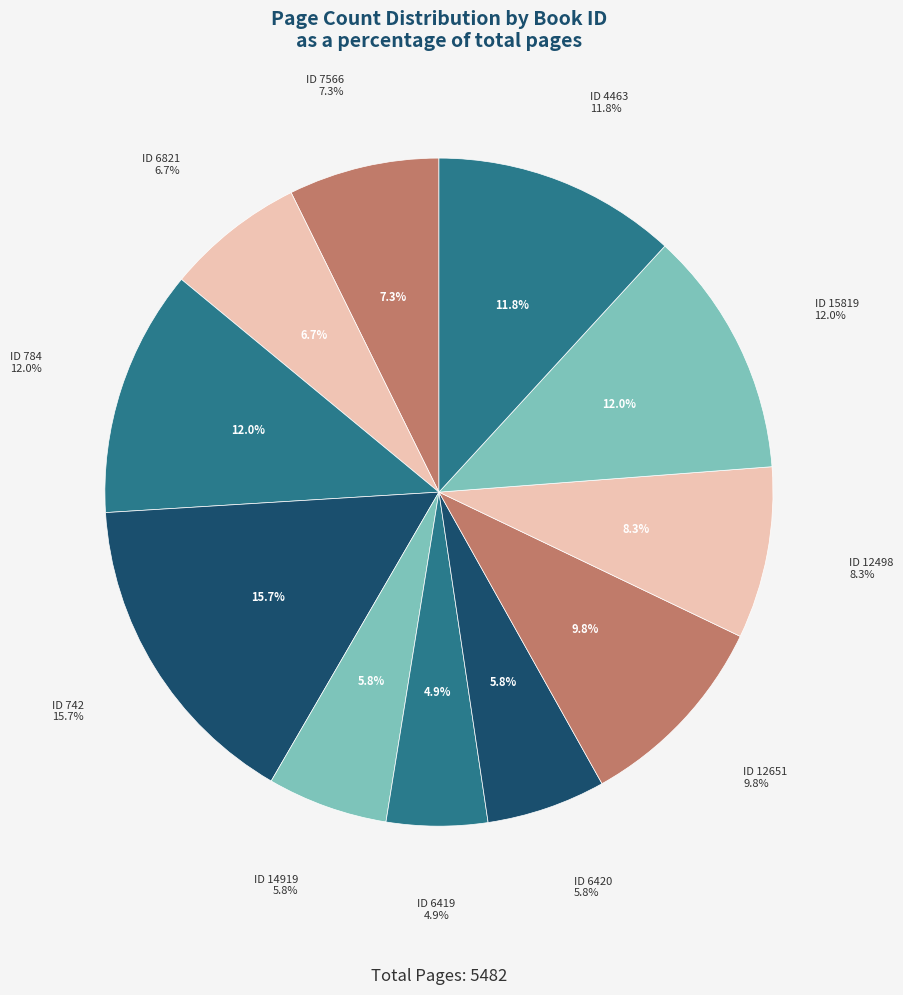

What percentage is the 742 slice, to the nearest percent?

16%